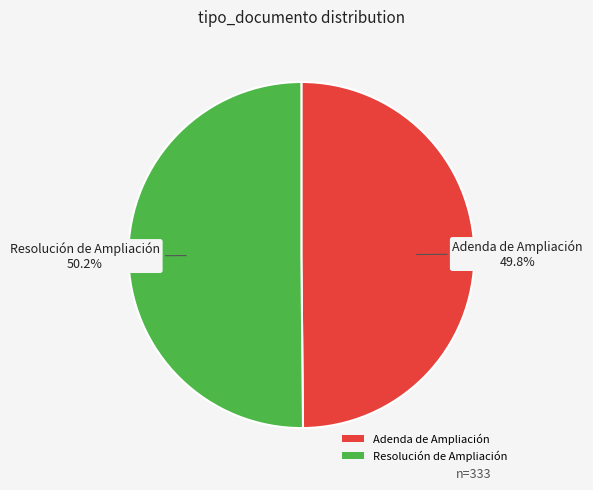

Is it true that Adenda de Ampliación is 50% of the pie?

True